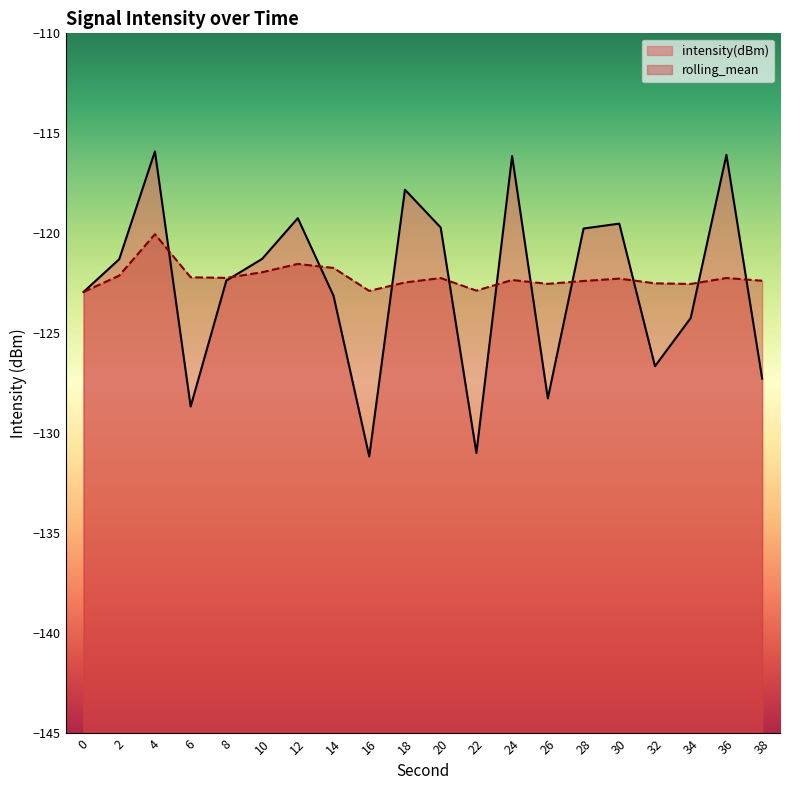

What is the difference between the maximum and minimum values in the rolling_mean series?

2.9